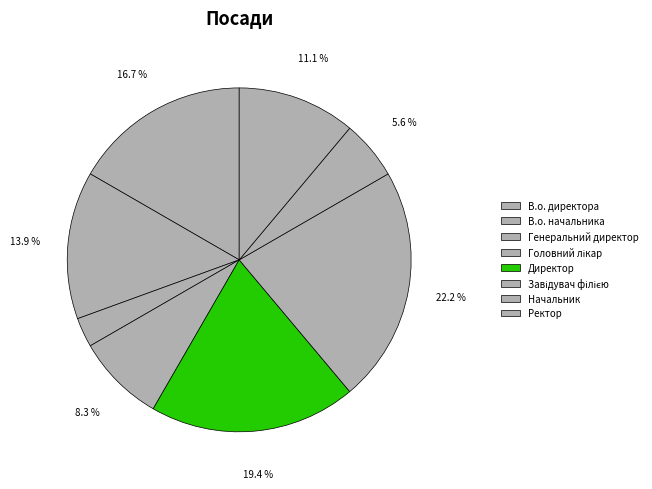

What is the ratio of the value at В.о. директора to the value at Директор?

0.9